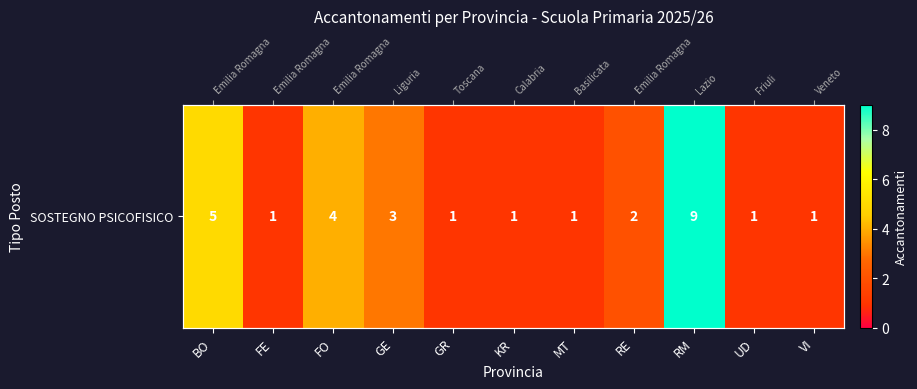

What is the smallest value displayed?

1